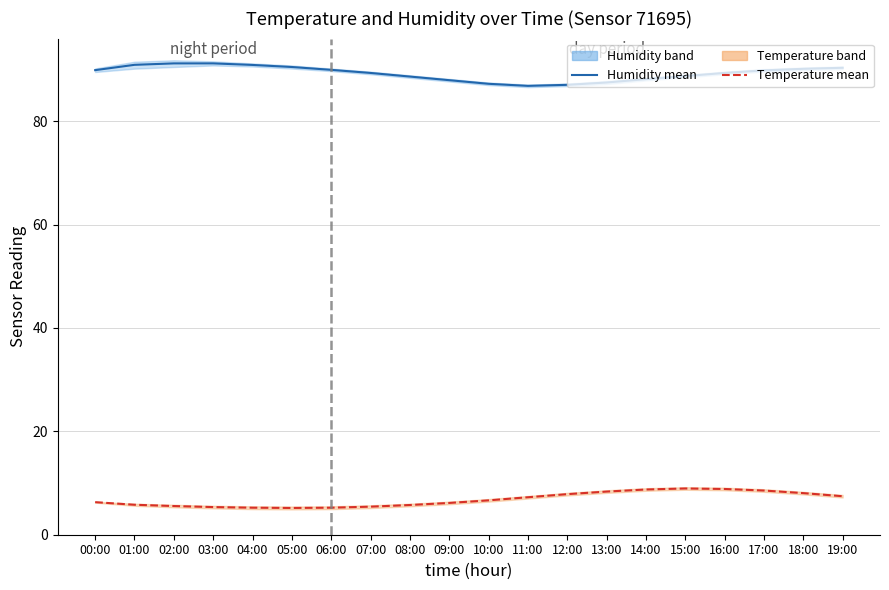

Rank the series by their average value, from highest to lowest.

humidity mean, temperature mean